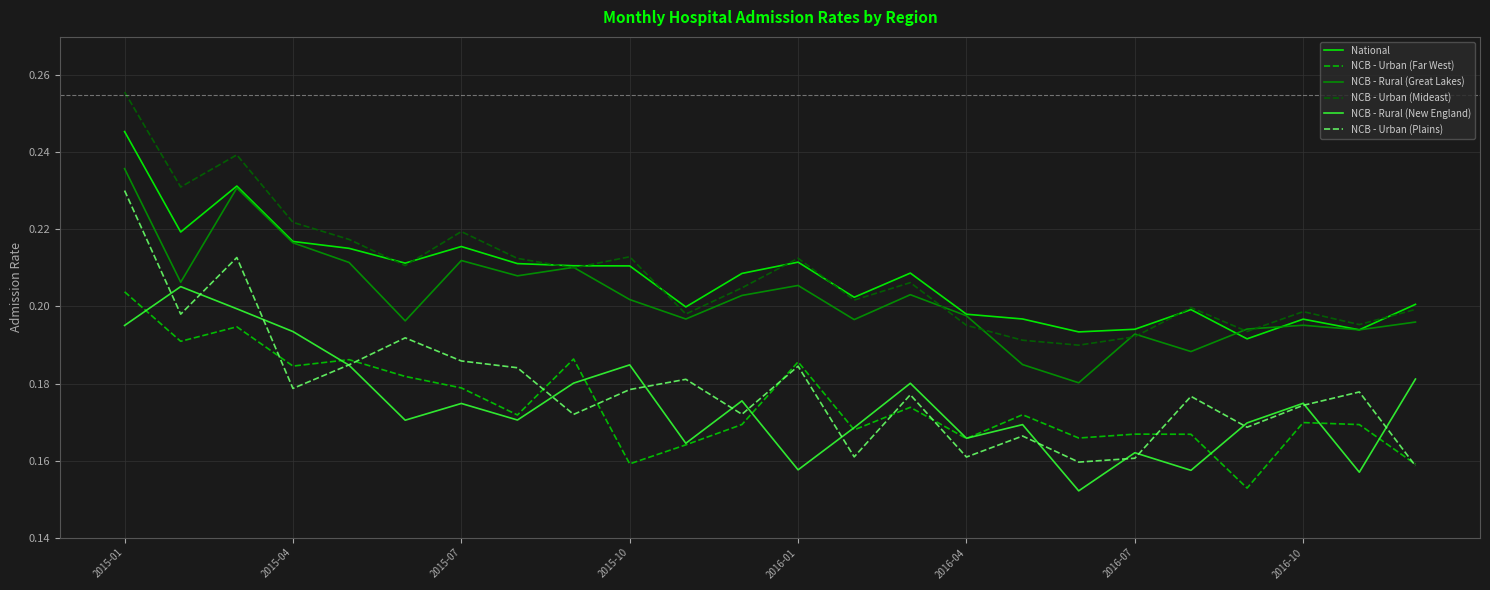

True or false: National and NCB - Urban (Far West) intersect in this chart.

False